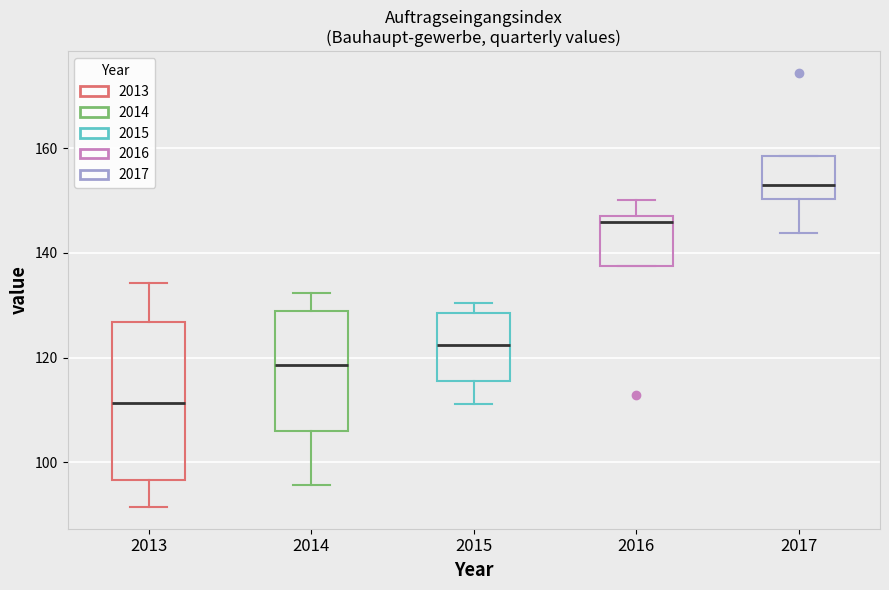

Reading left to right, transcribe this box plot: for each box, give where its median line is, the range the box spans, and where its two whiskers end, as read against the y-axis. The values are not printed on the chart, so give them approximately, as read against the axis.

2013: median 112, box 96 to 126, whiskers 92 to 134
2014: median 118, box 106 to 128, whiskers 96 to 132
2015: median 122, box 116 to 128, whiskers 112 to 130
2016: median 146, box 138 to 148, whiskers 138 to 150
2017: median 152, box 150 to 158, whiskers 144 to 158